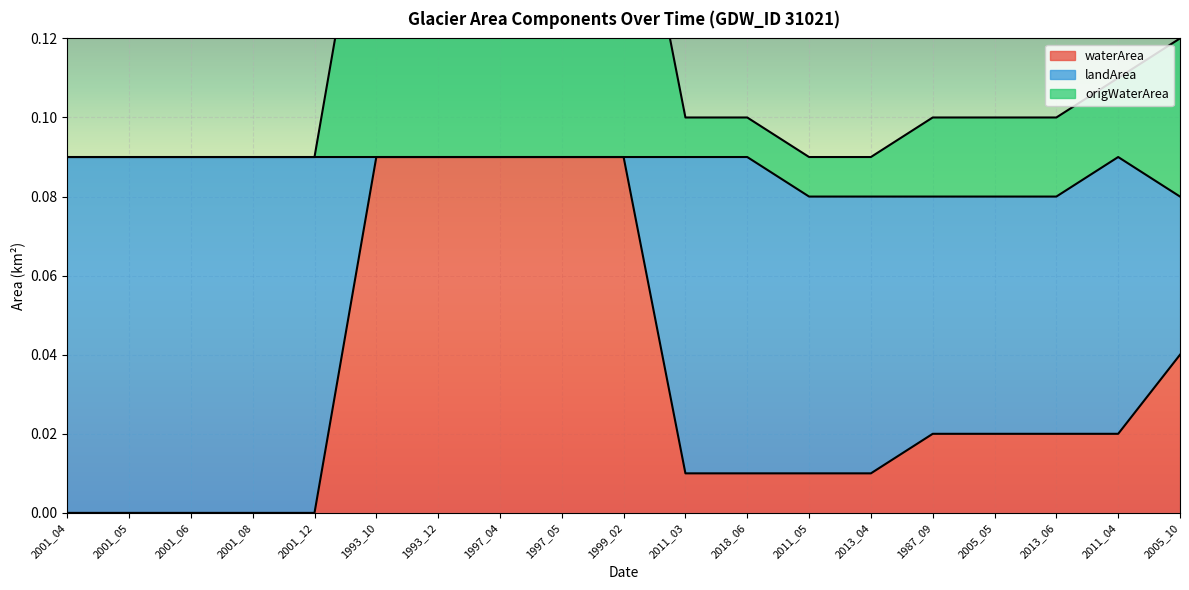

How many origWaterArea values are between 0 and 1?

19